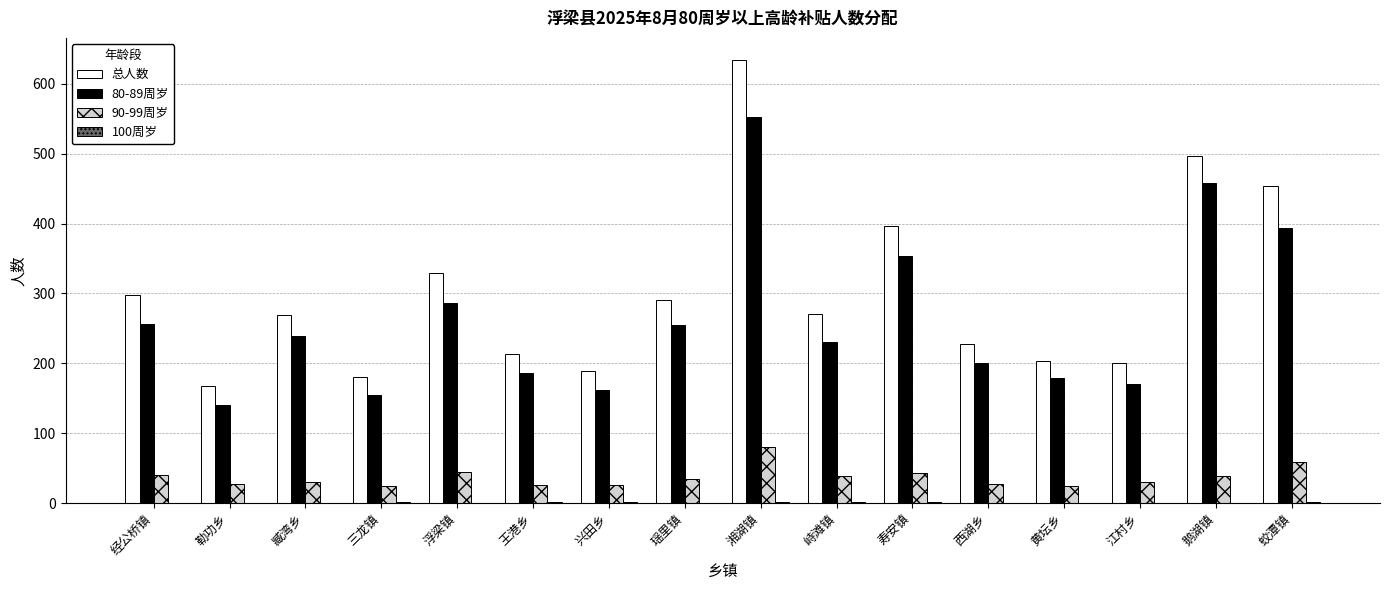

What is the maximum value shown in the chart?

634